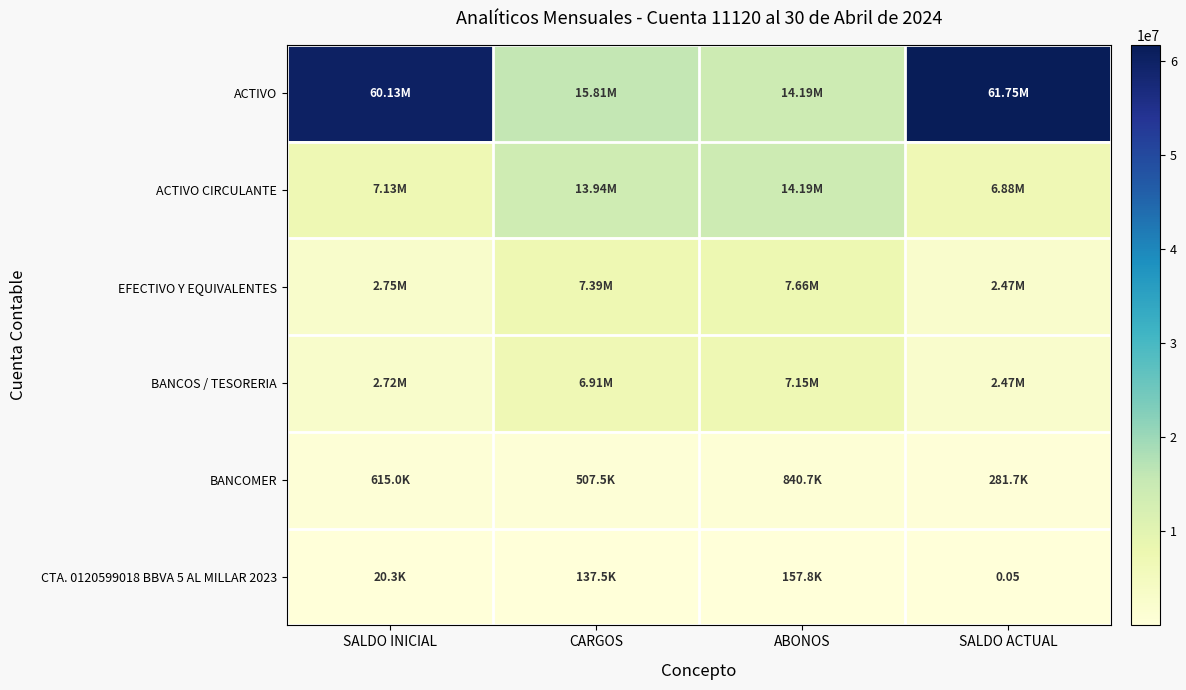

How many data points does each series have?

4